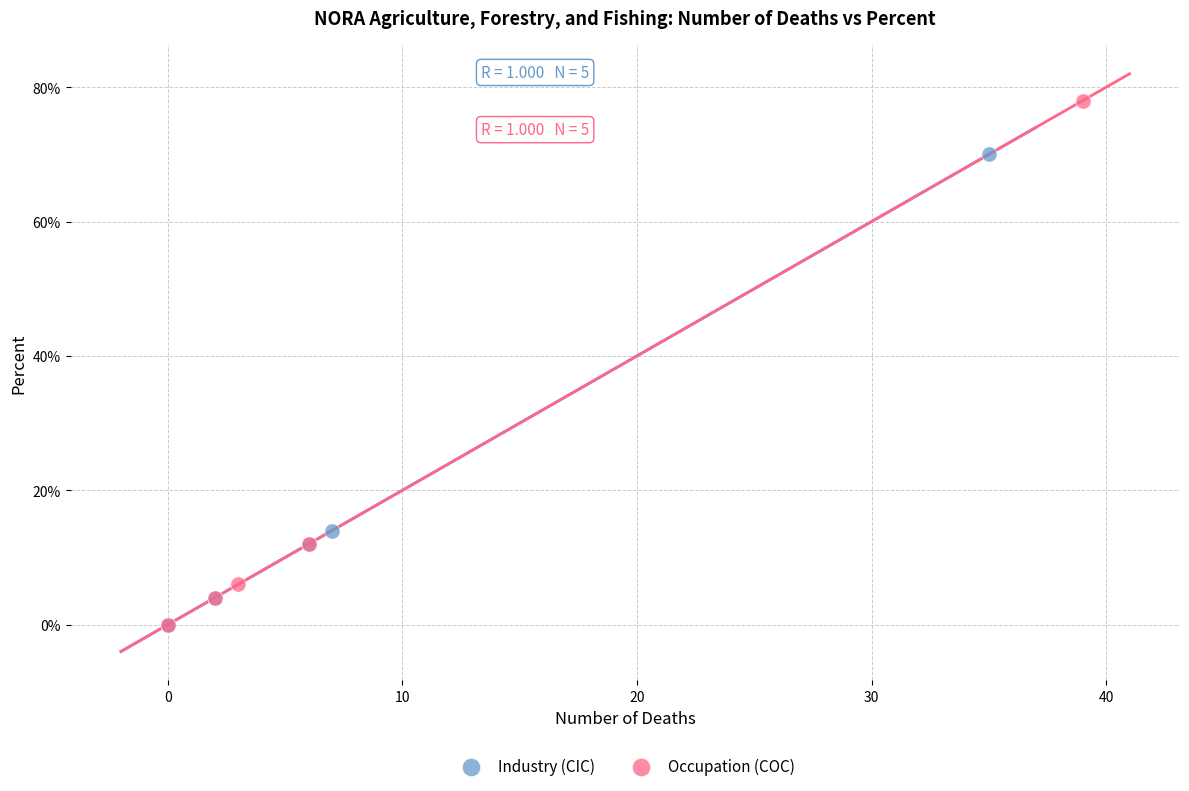

Which series contains the highest Y value?

Occupation (COC)